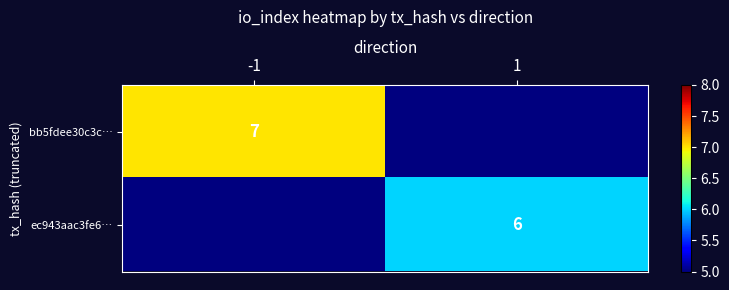

What is the total value across all series at -1?

7